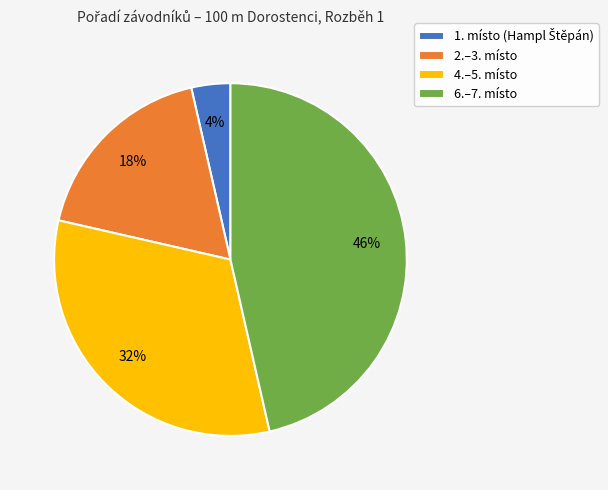

Is there a majority slice in this chart?

No